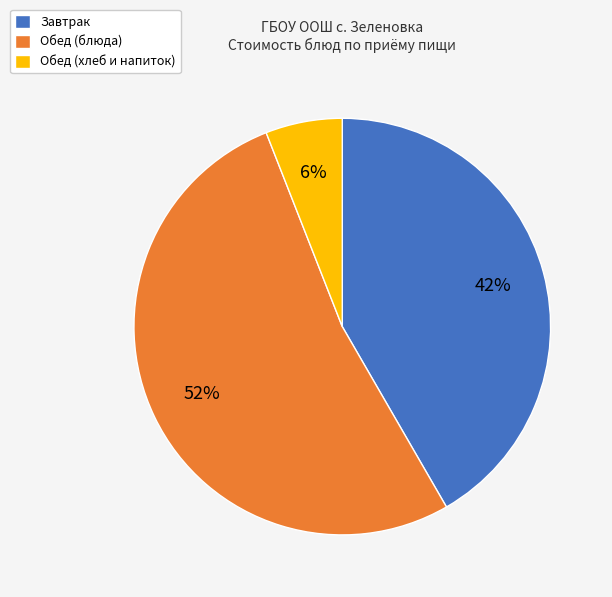

Does any single category account for the majority?

Yes